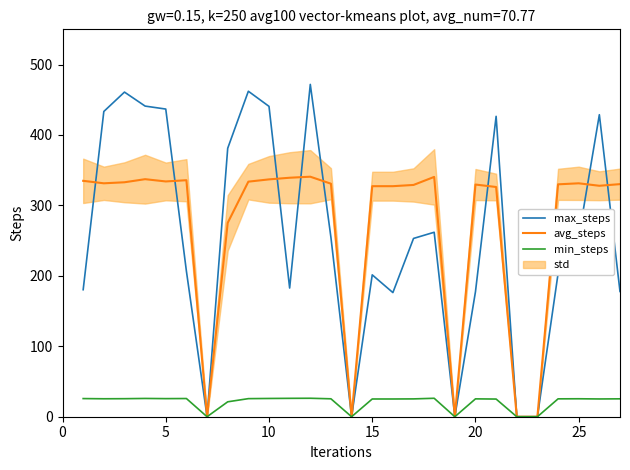

The avg_steps series shows 327.3 at 15. True or false?

True